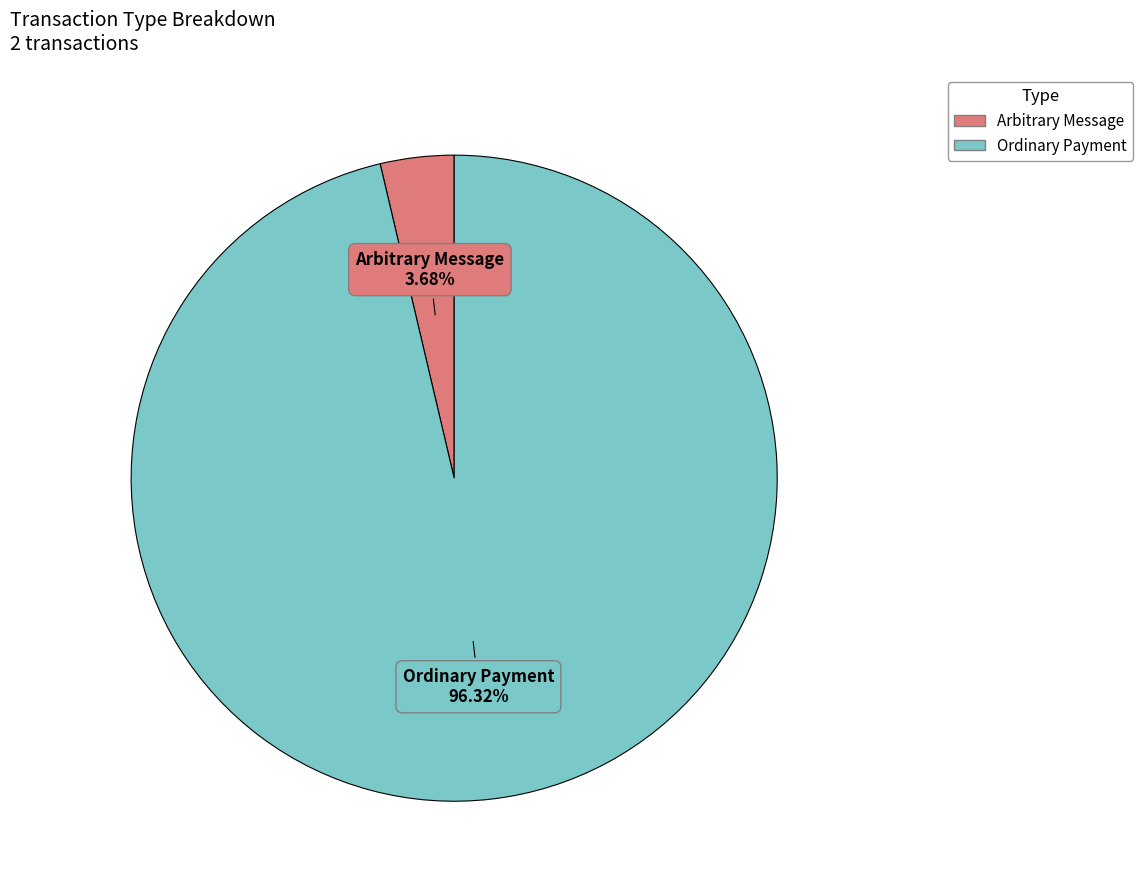

Does any single category account for the majority?

Yes